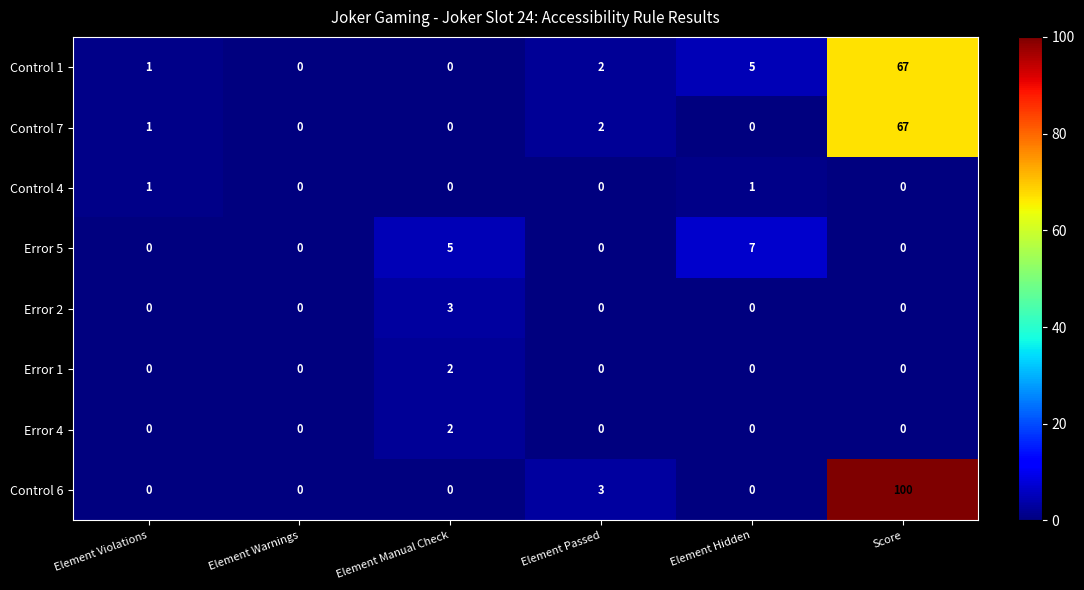

How many Error 4 values are between 0 and 1?

5